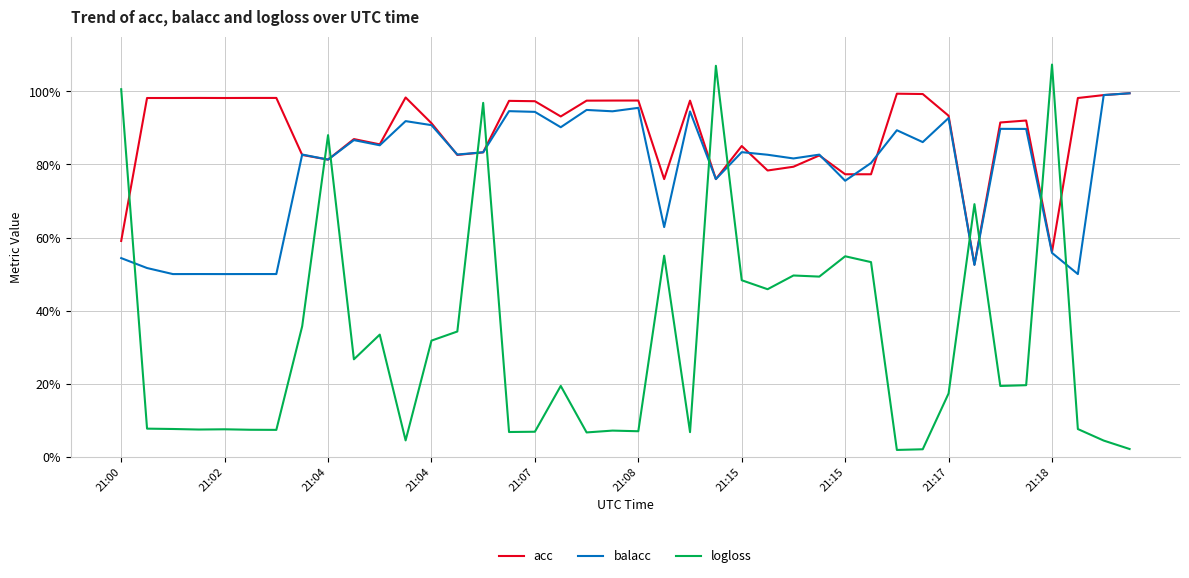

What are all the series names shown in the legend?

acc, balacc, logloss